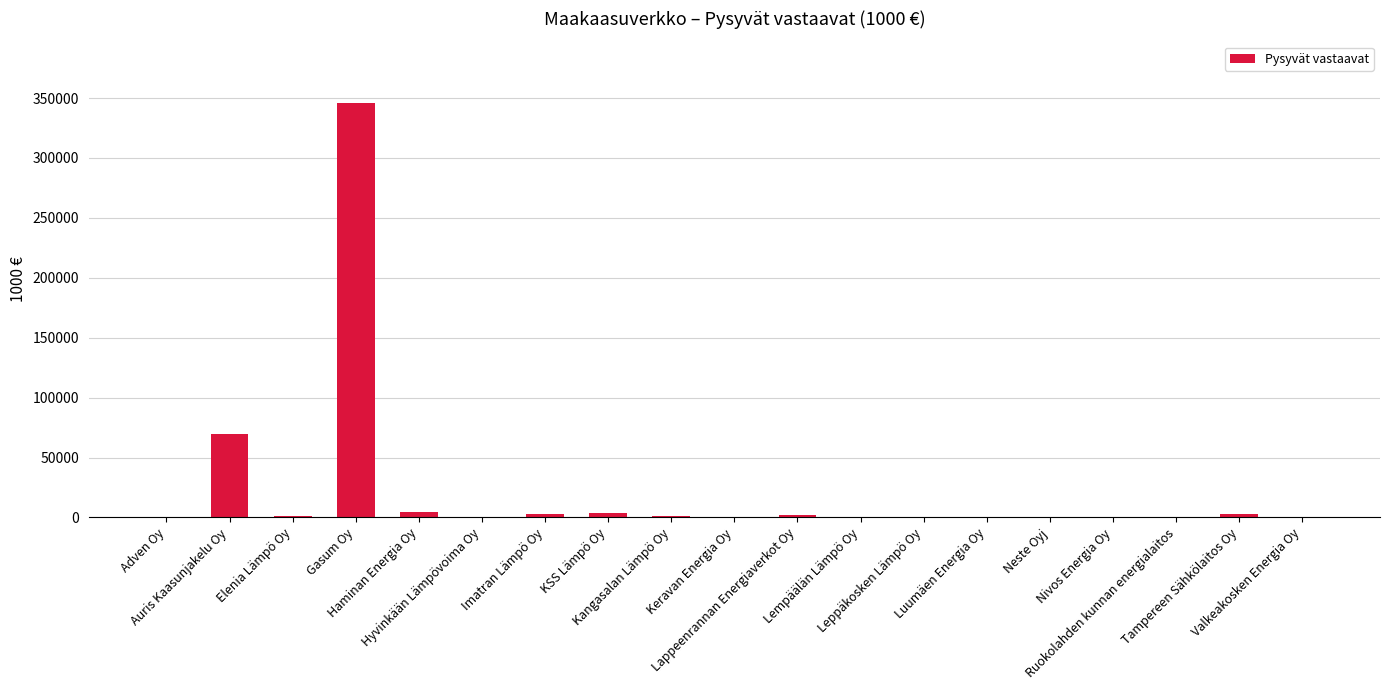

At which category does the chart reach its peak across all series?

Gasum Oy